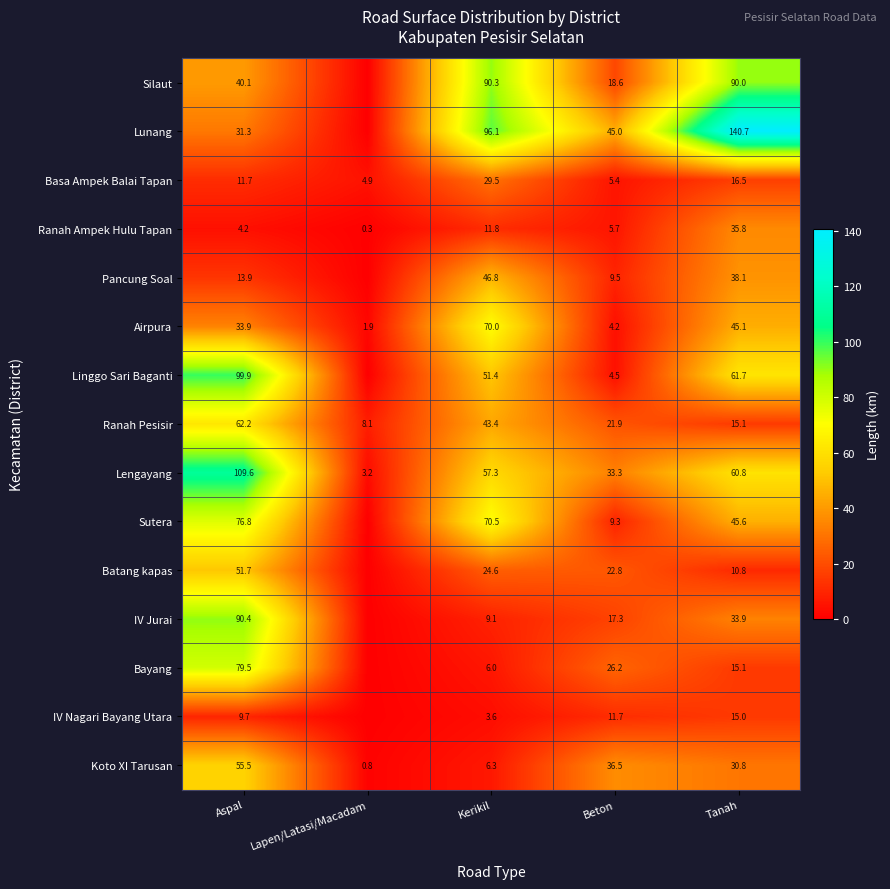

What is the difference between the Batang kapas values at Tanah and Kerikil?

13.8